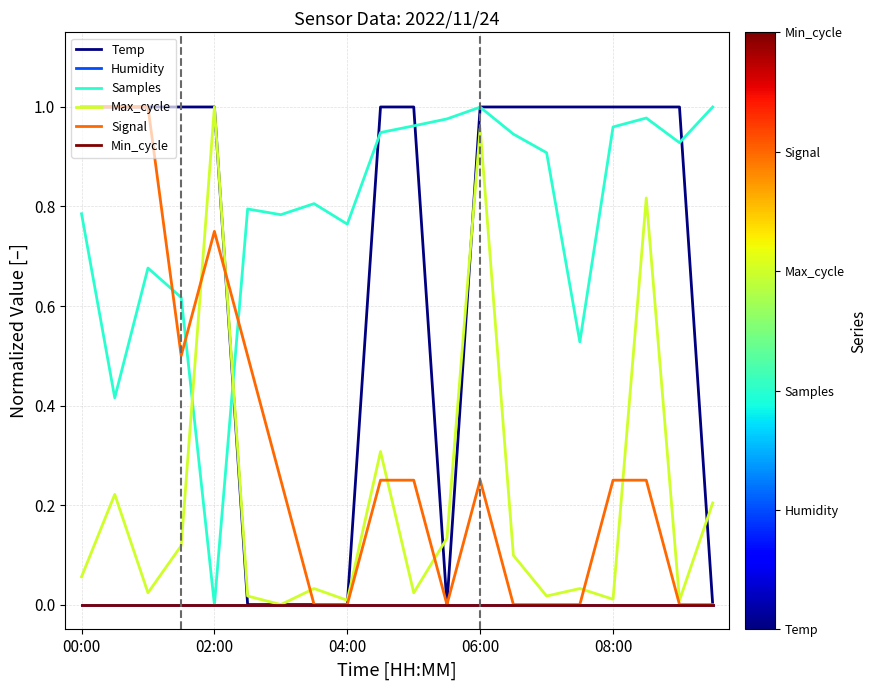

True or false: Signal and Min_cycle cross at least once.

False